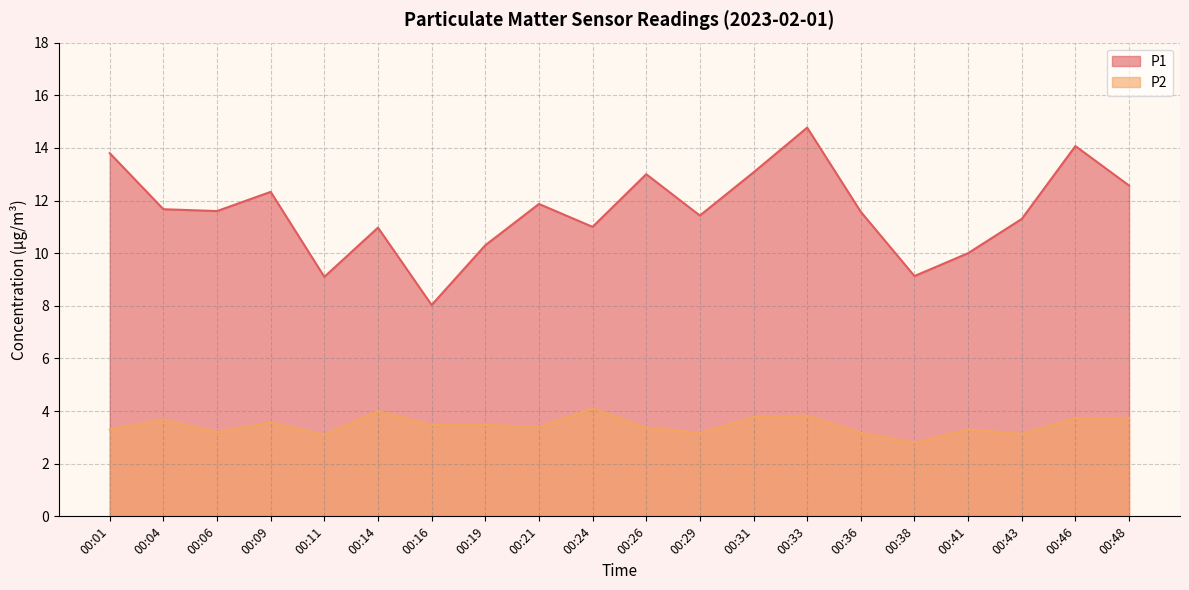

At how many categories does at least one series exceed 5?

20